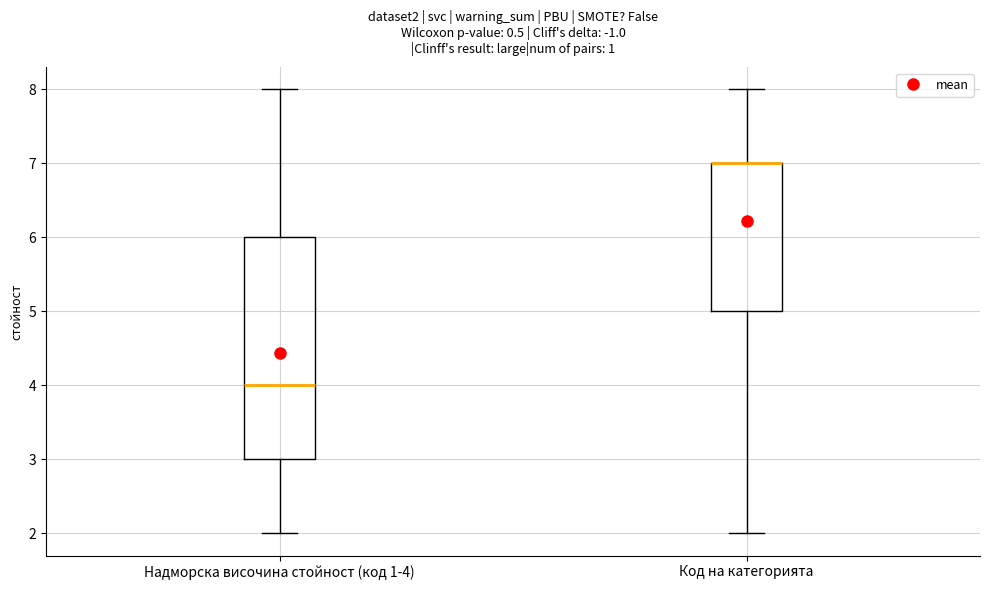

Which box is the tallest, from its lower edge to its upper edge?

Надморска височина стойност (код 1-4)